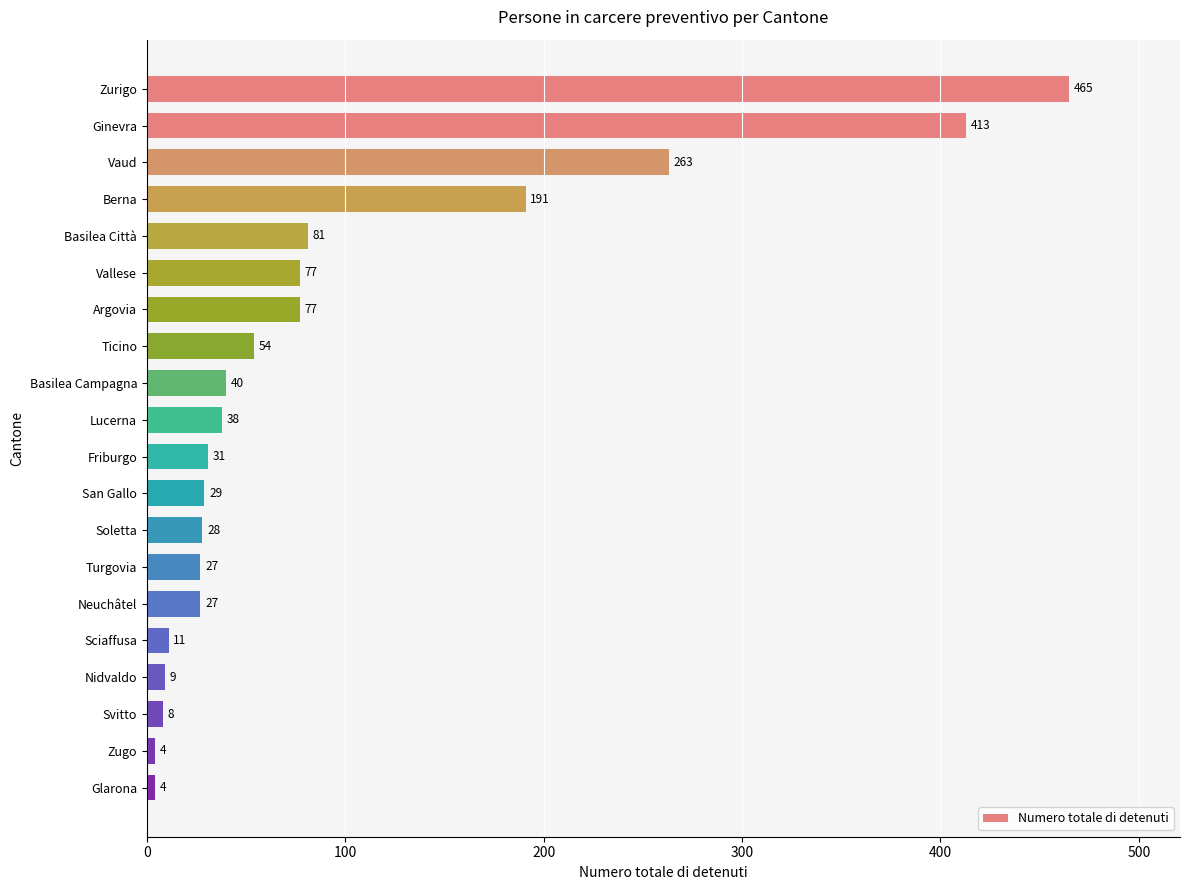

What position from the bottom is Zugo?

2